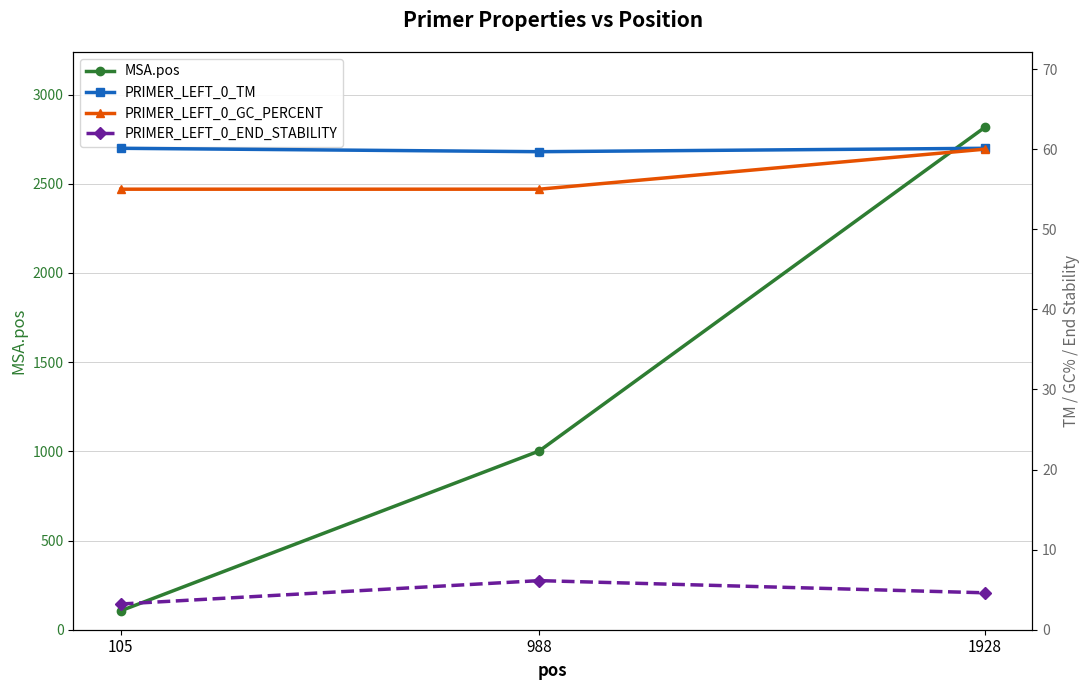

What is the sum of all PRIMER_LEFT_0_END_STABILITY values?

13.9